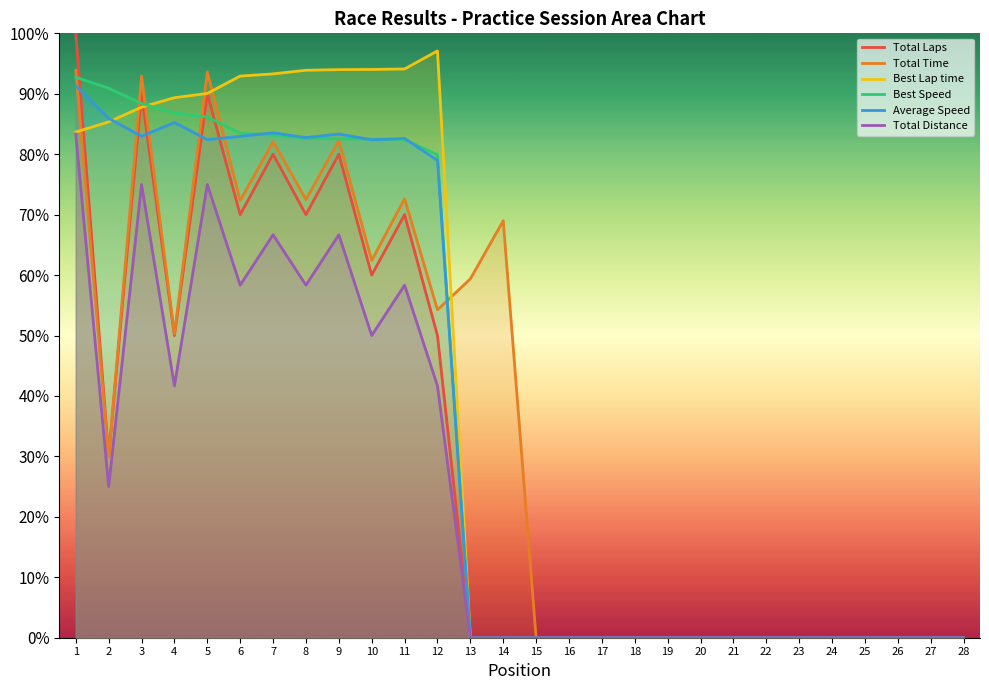

What are all the series names shown in the legend?

Total Laps, Total Time, Best Lap time, Best Speed, Average Speed, Total Distance